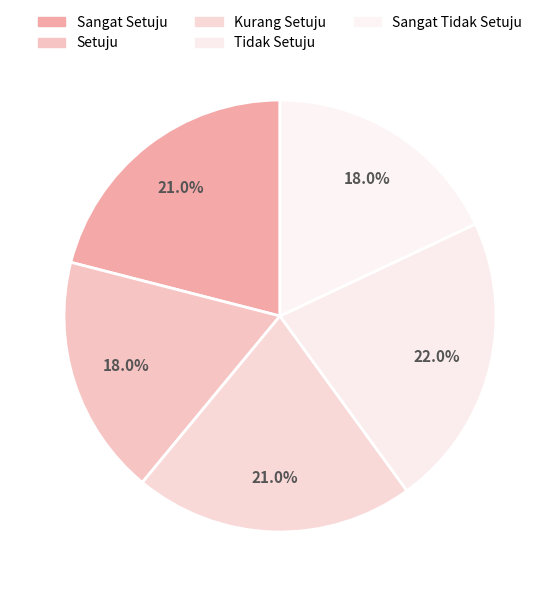

Is the sum of Sangat Tidak Setuju and Sangat Setuju greater than half?

No